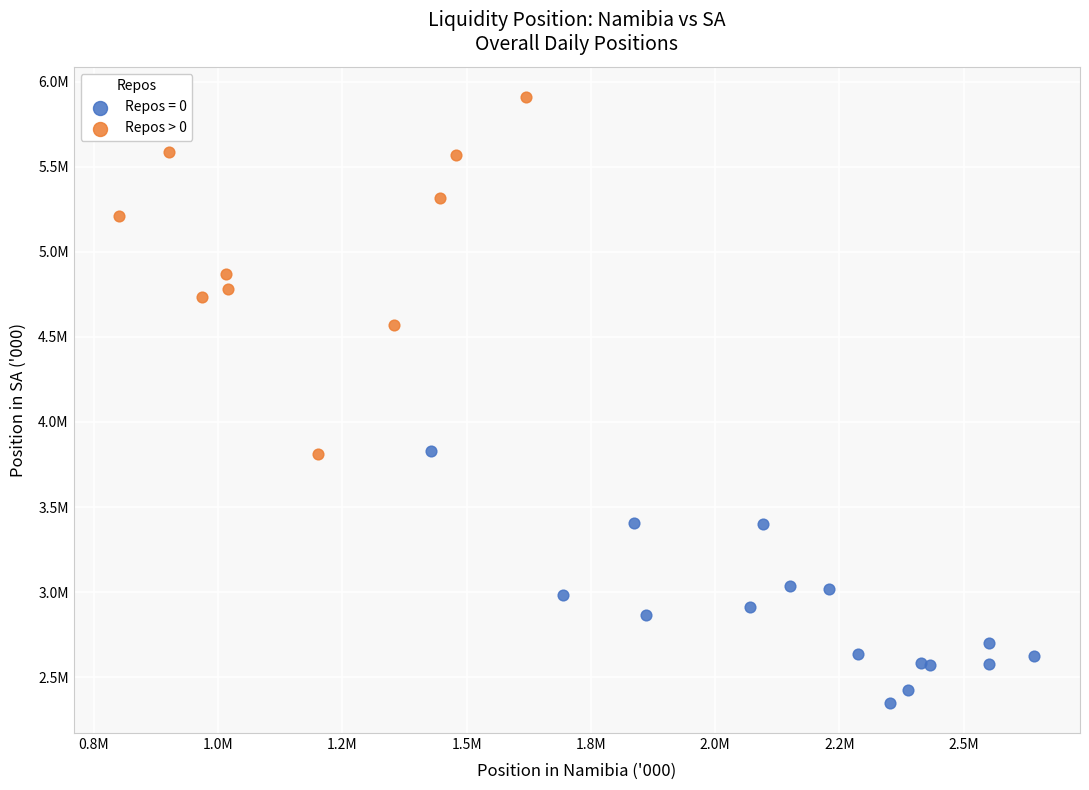

What are all the series names shown in the legend?

Repos = 0, Repos > 0